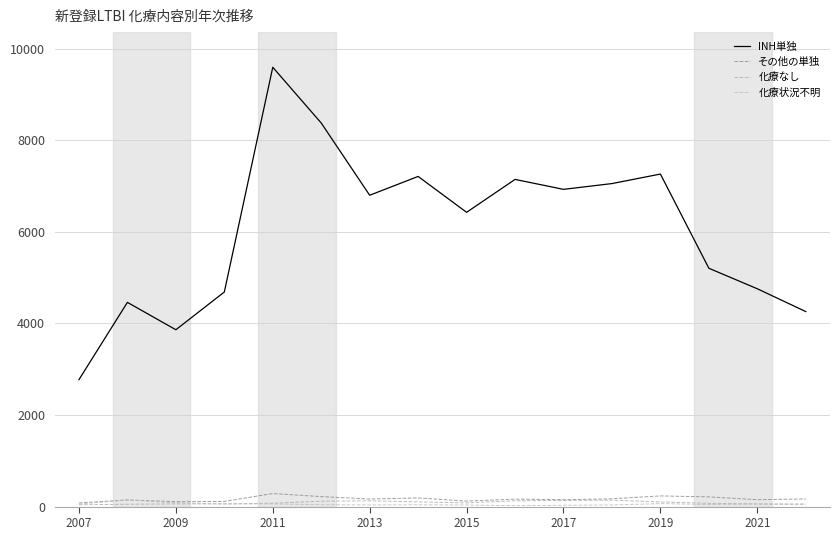

Is this an area chart (filled region under the line)?

No